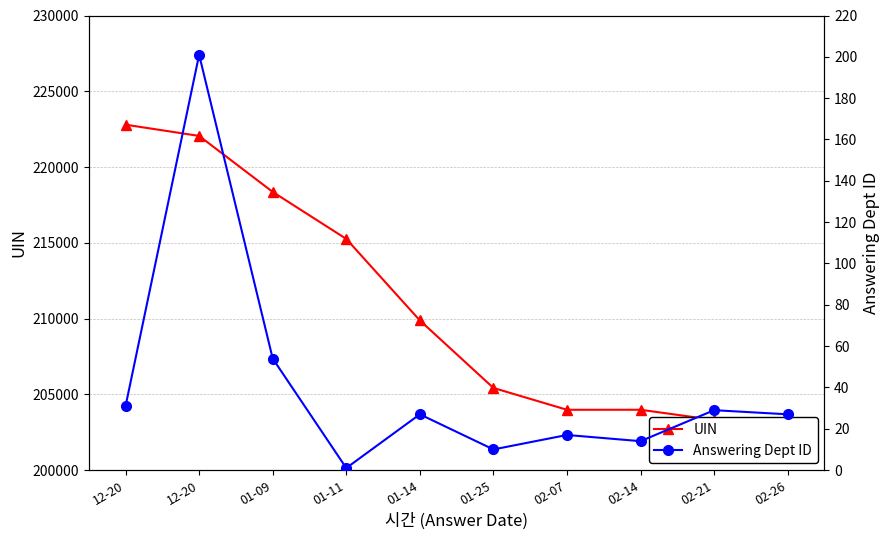

List the series in order of their overall mean, highest first.

UIN, Answering Dept ID